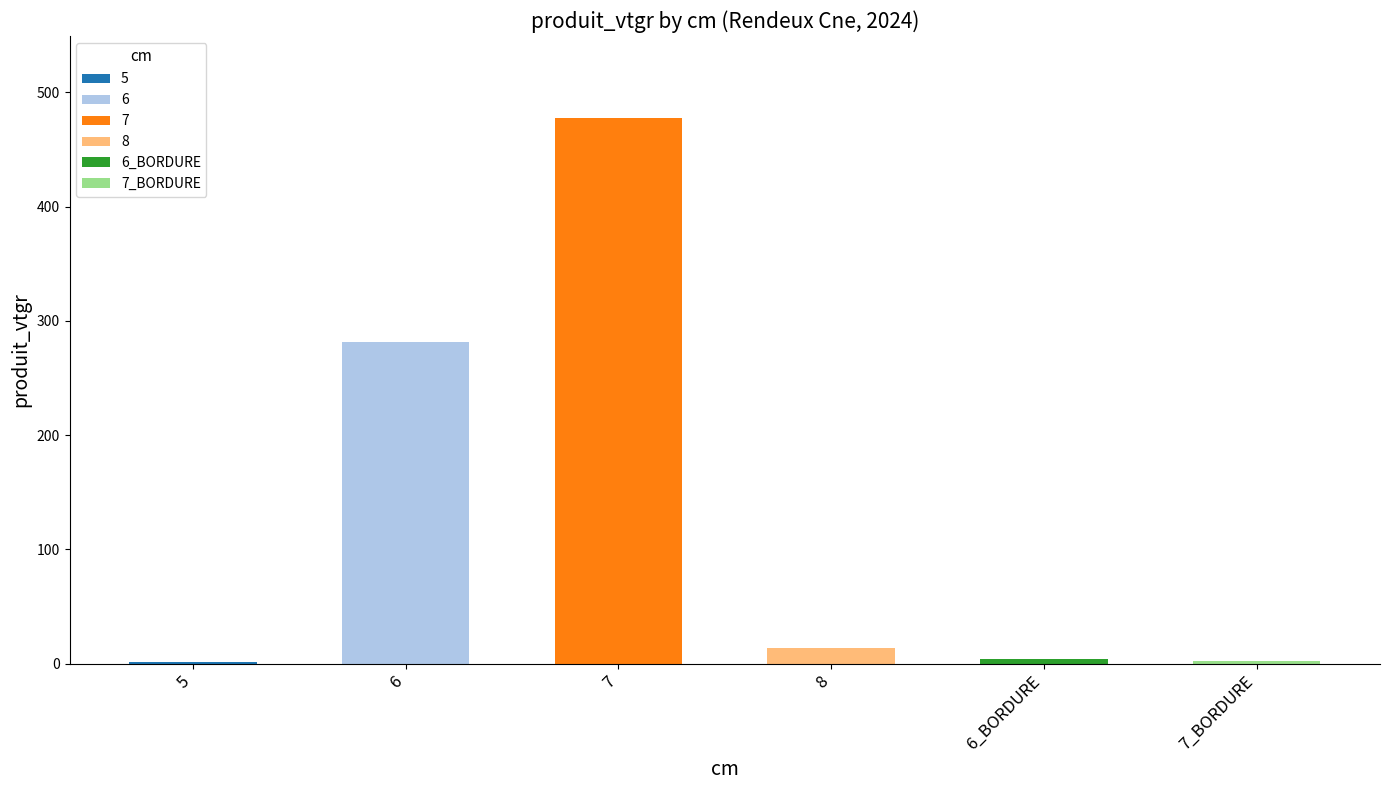

True or false: the data shows 13.9 at 8.

True